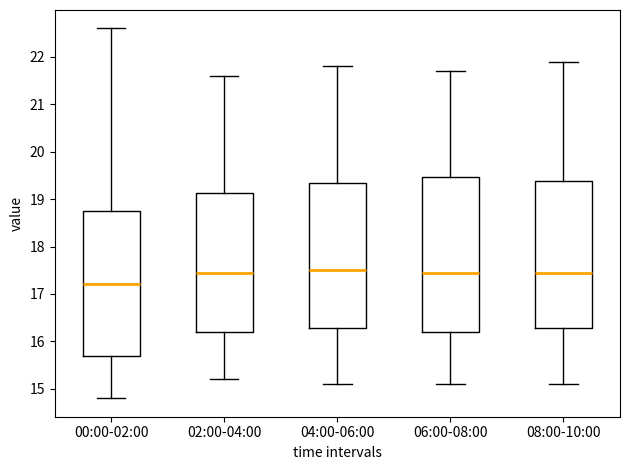

Comparing the boxes themselves (not the whiskers), which one is the tallest?

06:00-08:00